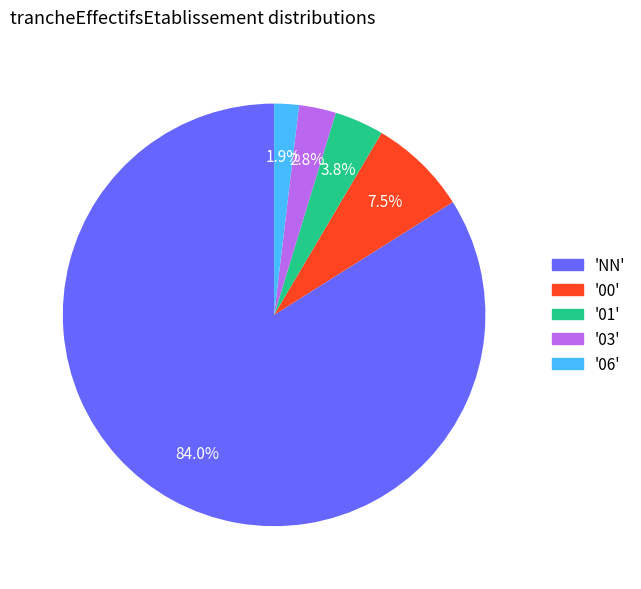

Does any single category account for the majority?

Yes